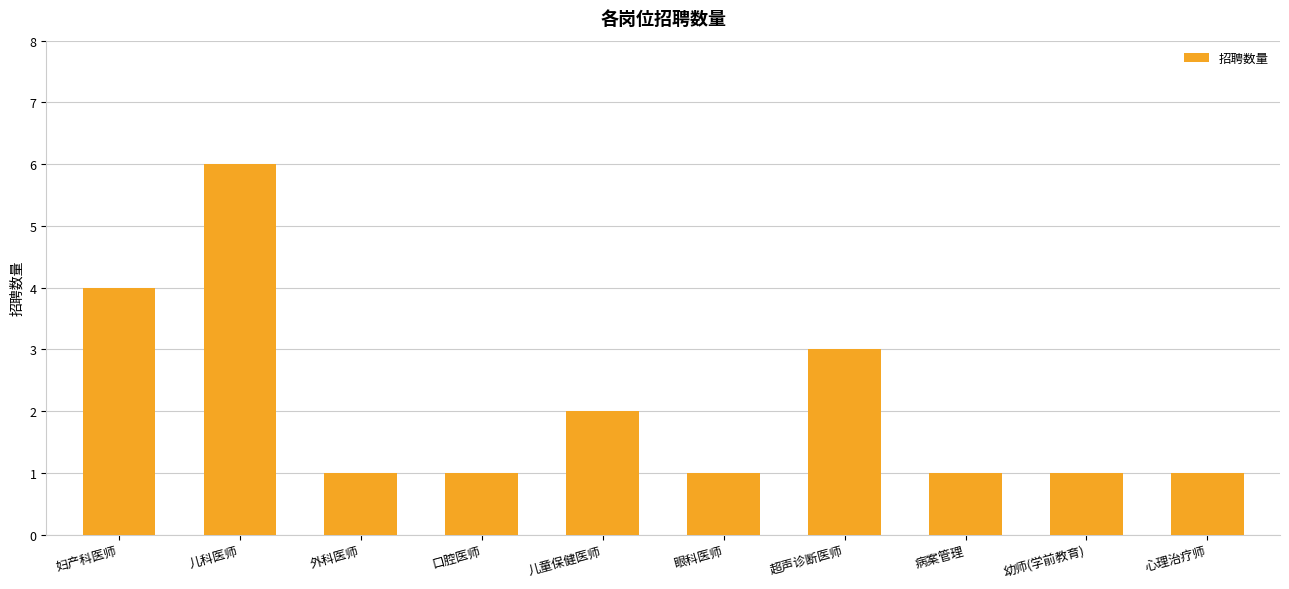

What is the sum of all values?

21